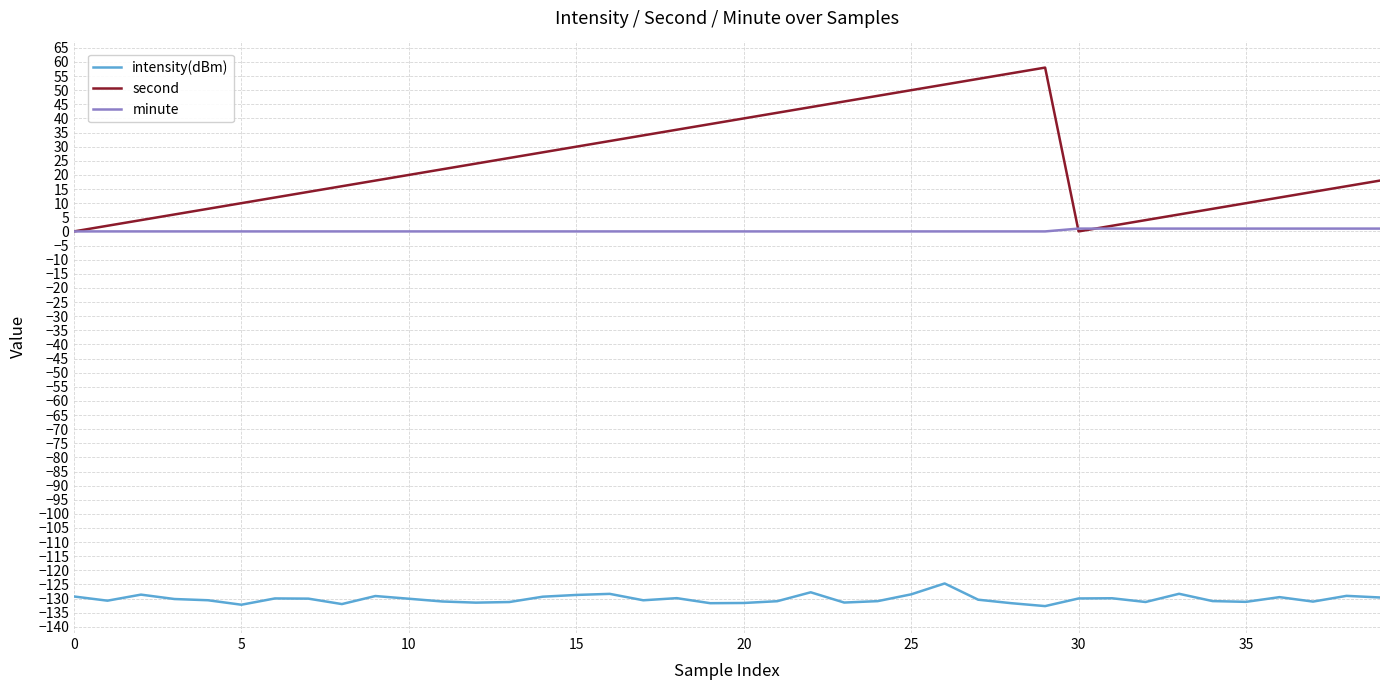

Which series has the largest range (max minus min)?

second